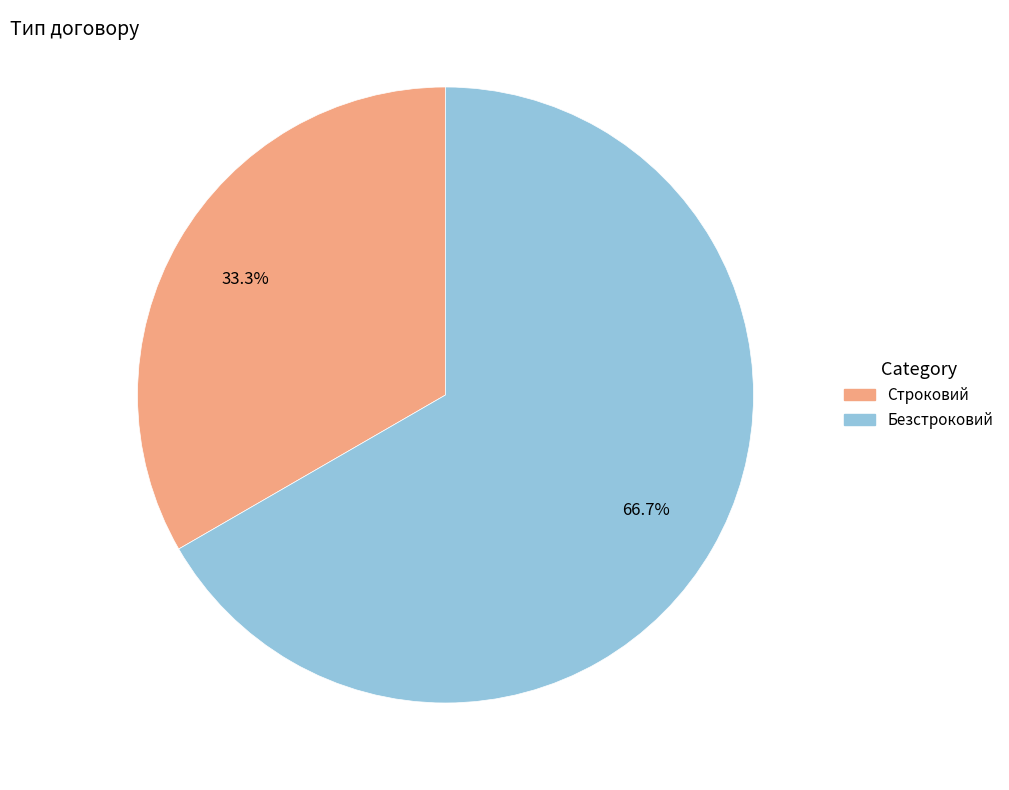

Count the number of slices in the pie.

2